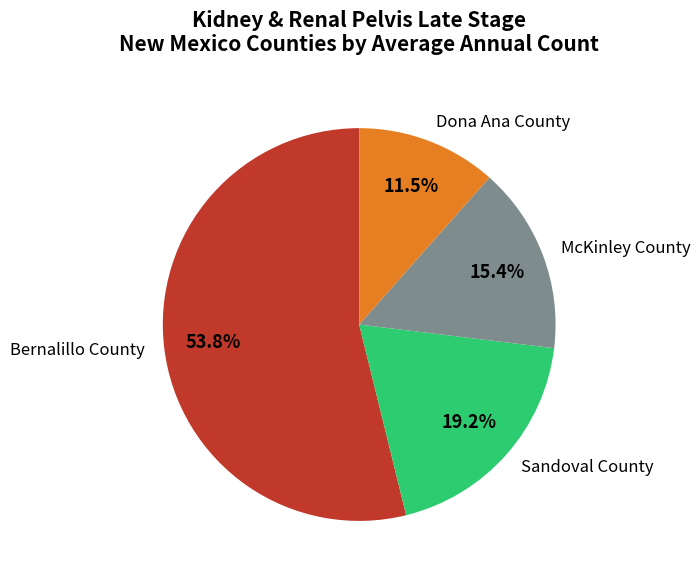

How many slices are in this pie chart?

4